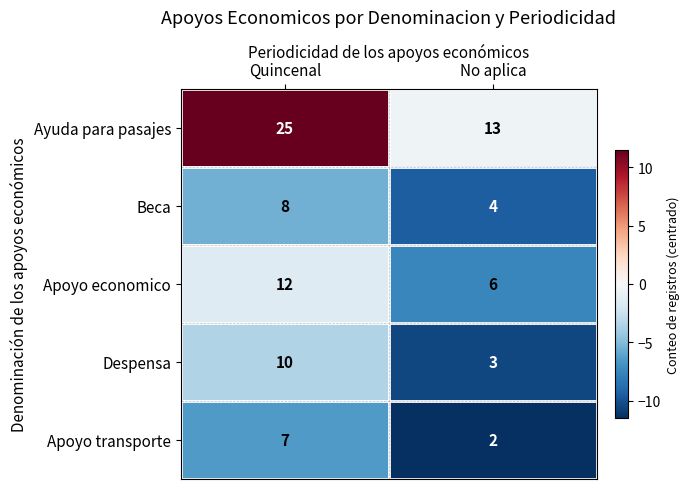

Which series has the widest spread of values?

Ayuda para pasajes